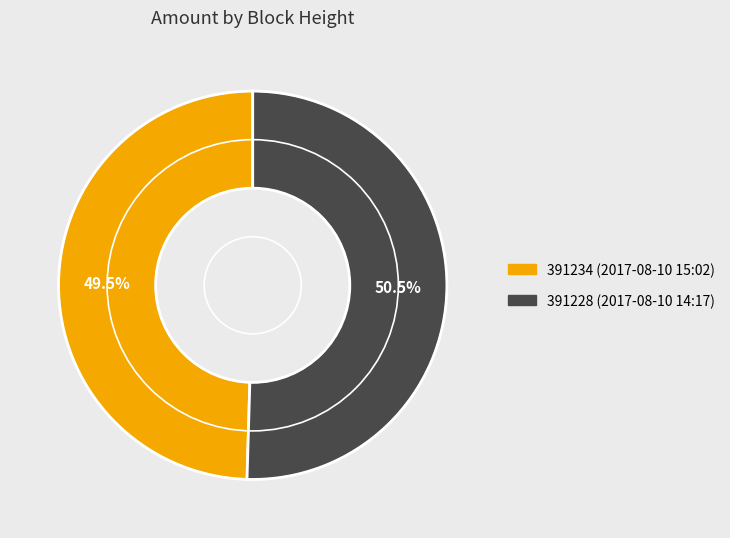

Does 391234 represent more than half of the total?

No